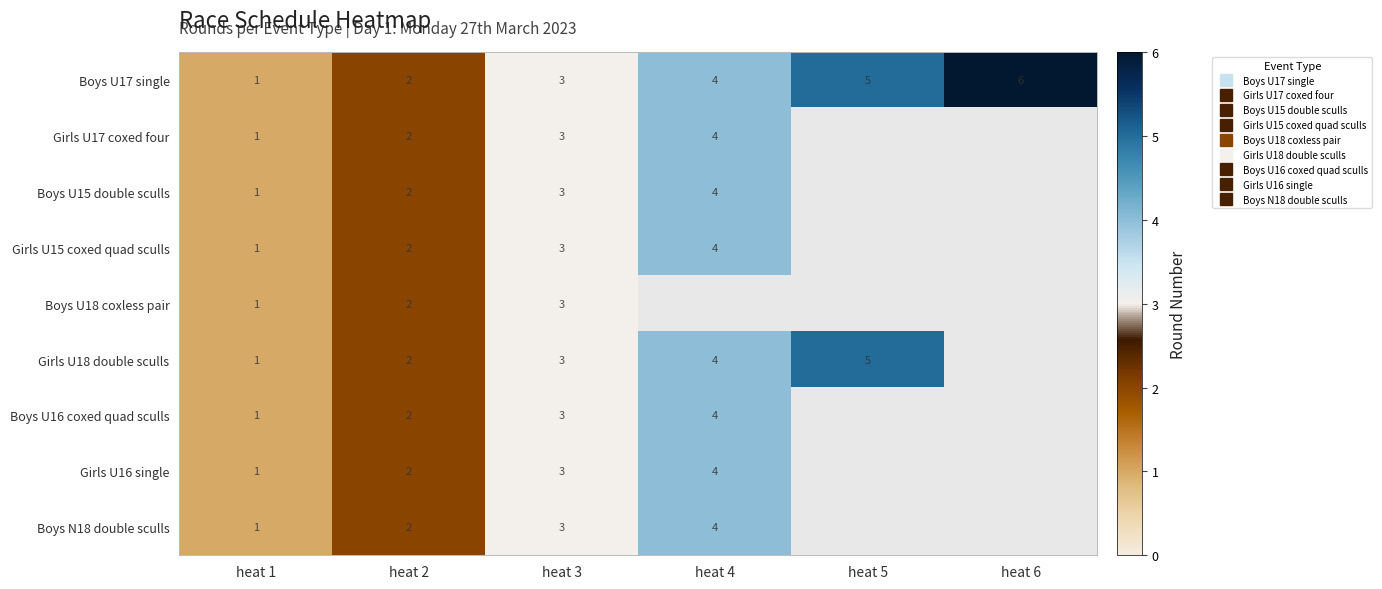

Which series changed the most between heat 2 and heat 4?

Boys U17 single